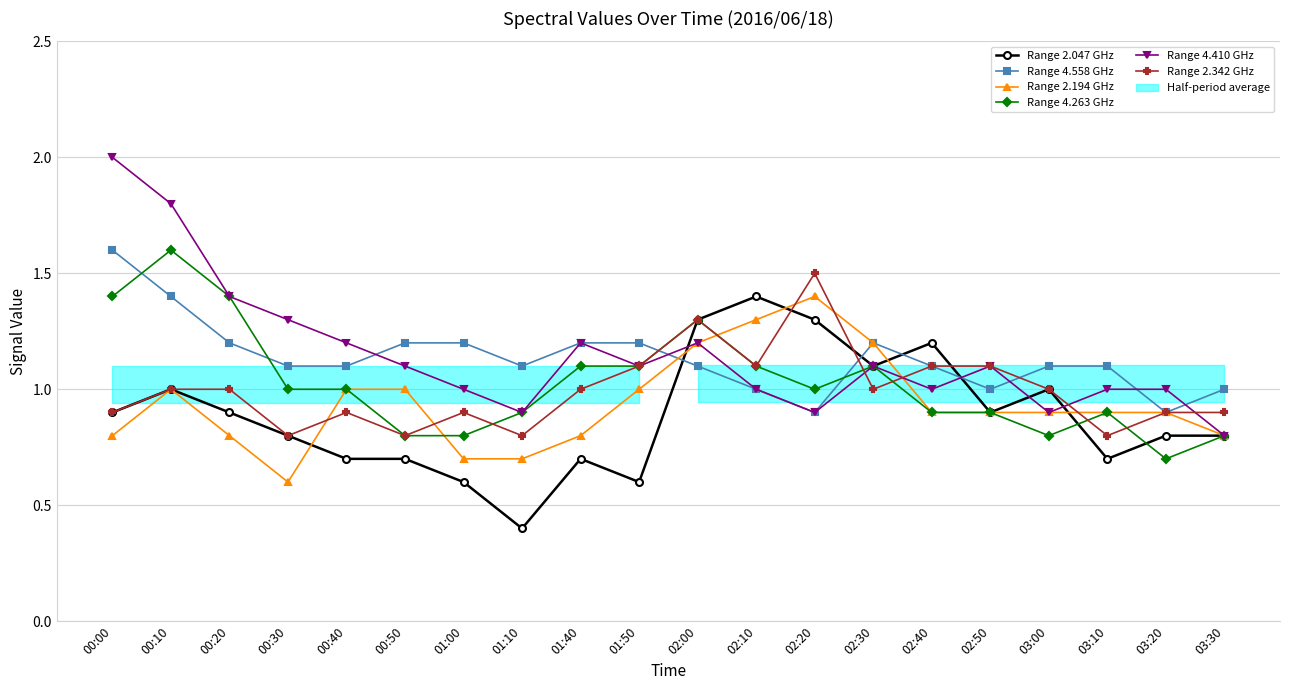

What is the difference between the Range 2.342 GHz values at 02:50 and 00:20?

0.1